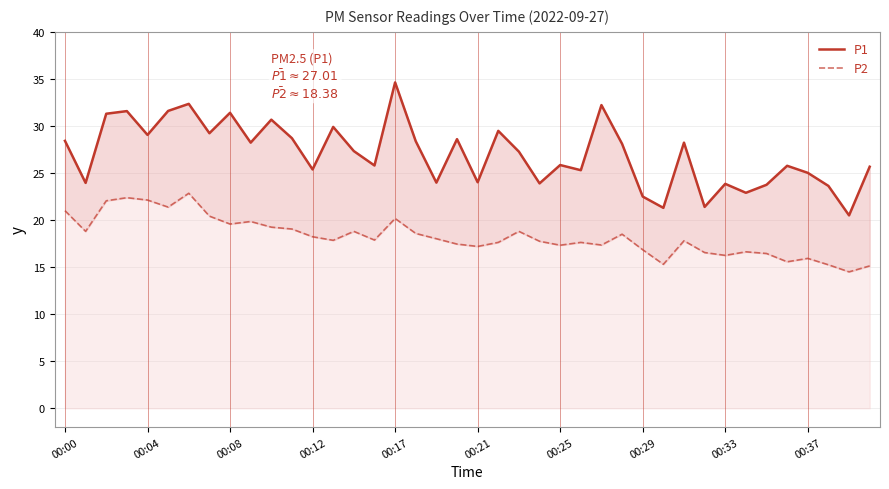

What is the value of the P2 point at the 25th from the left?

17.3